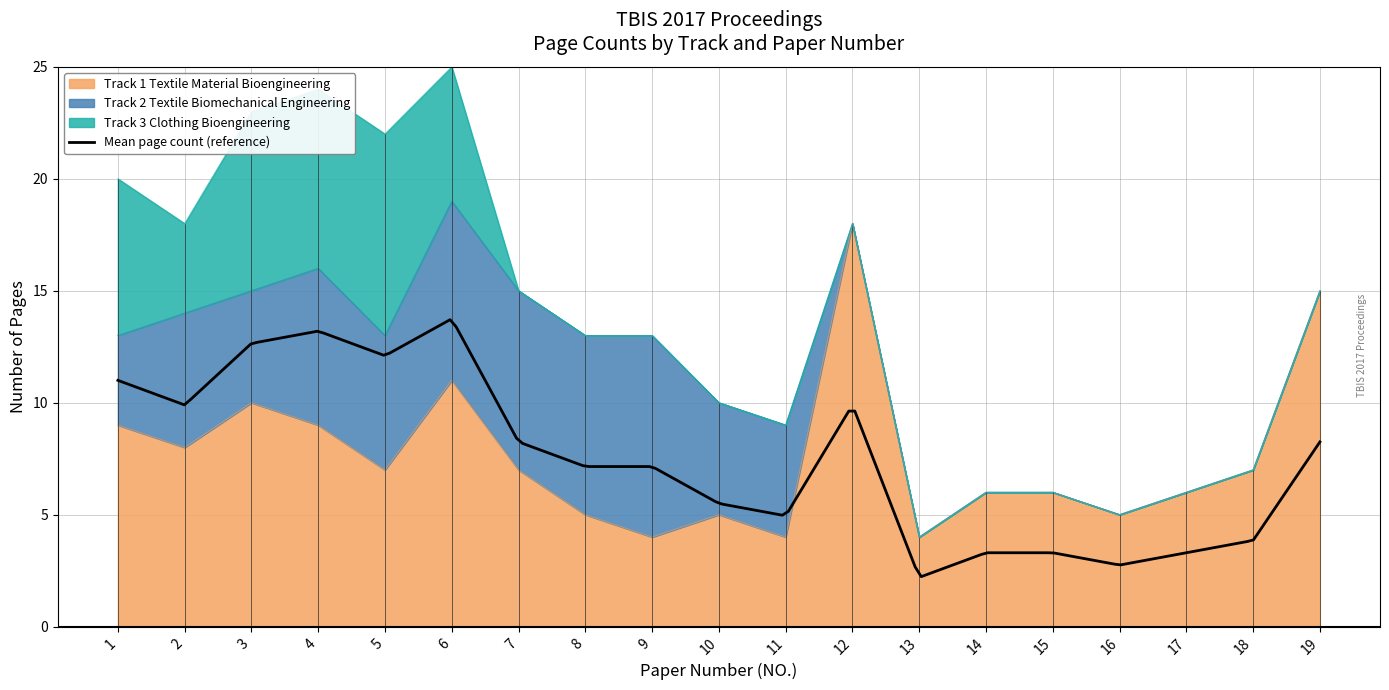

What is the average value of the Track 2 Textile Biomechanical Engineering series?

4